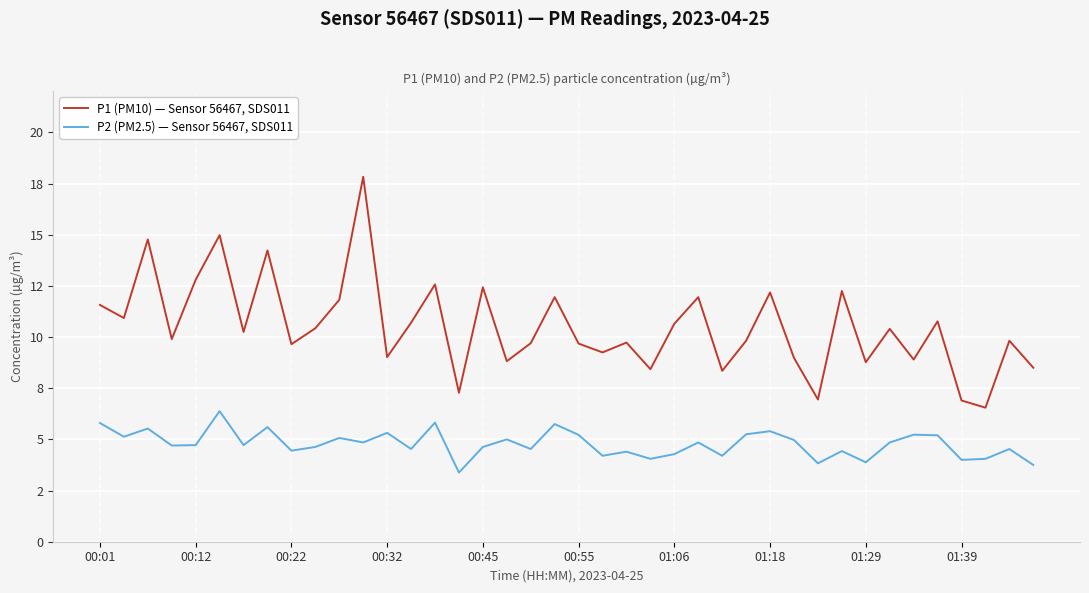

What are all the series names shown in the legend?

P1 (PM10) — Sensor 56467, SDS011, P2 (PM2.5) — Sensor 56467, SDS011